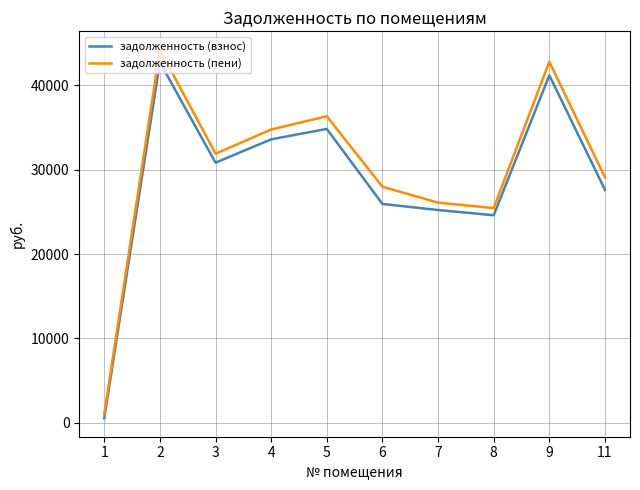

What is the difference between the maximum and minimum values in the задолженность (пени) series?

43210.7